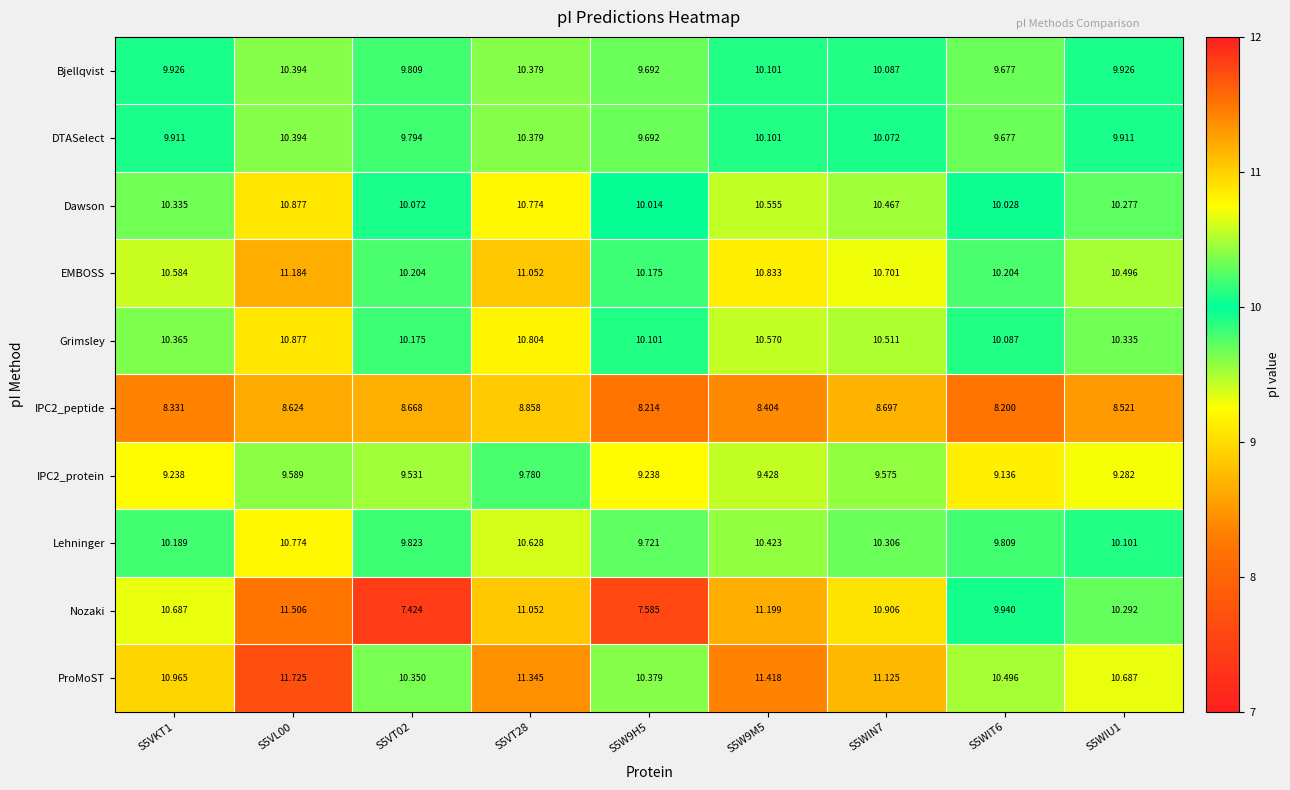

Which series has the largest range (max minus min)?

Nozaki